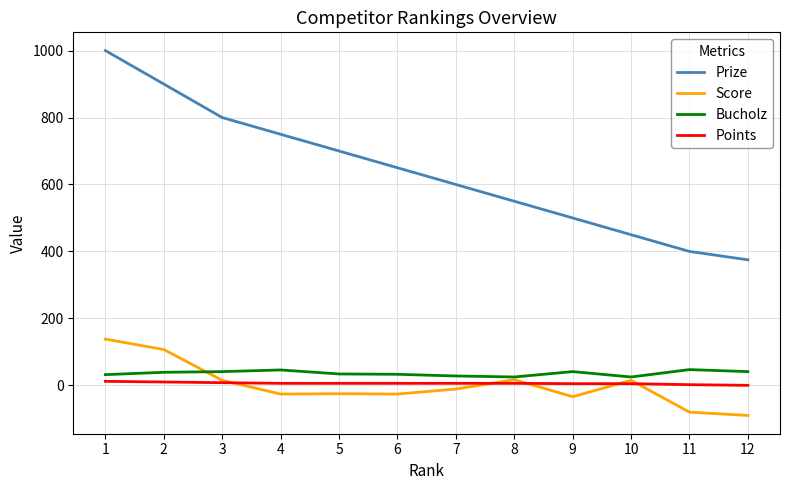

True or false: Points and Score intersect in this chart.

True